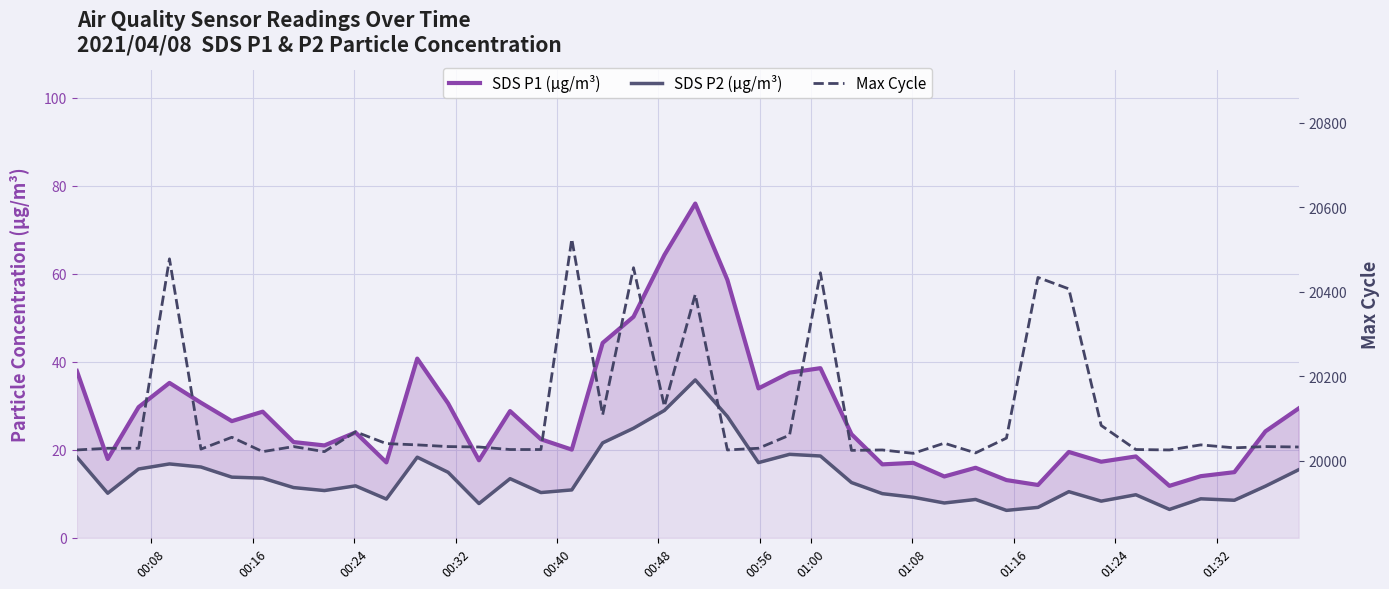

What are all the series names shown in the legend?

SDS P1 (µg/m³), SDS P2 (µg/m³), Max Cycle